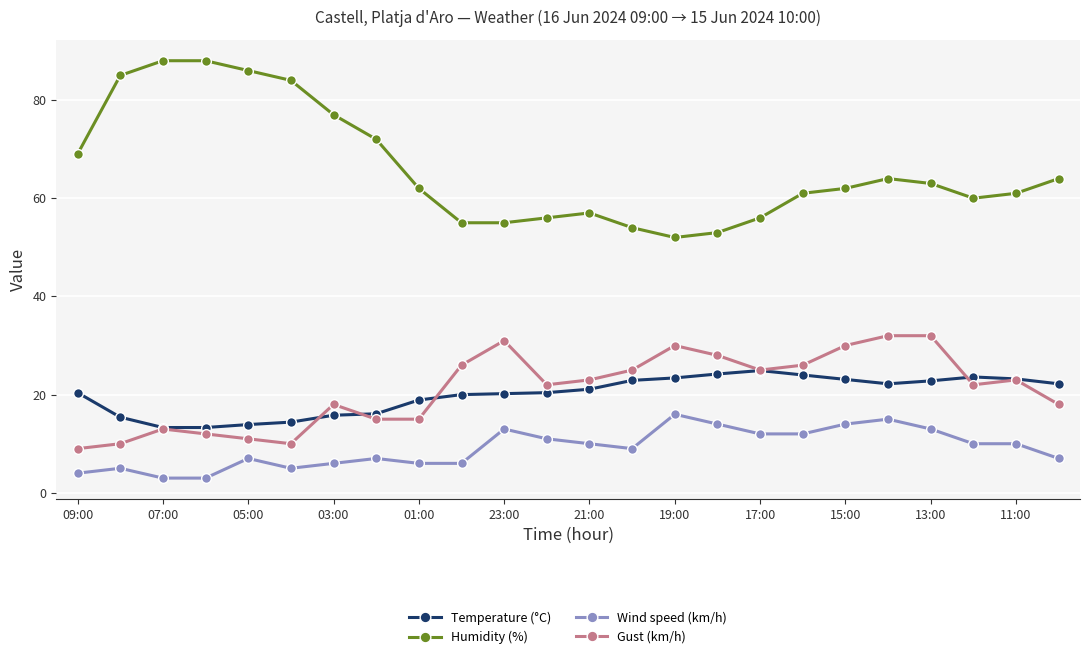

What are all the series names shown in the legend?

Temperature (°C), Humidity (%), Wind speed (km/h), Gust (km/h)